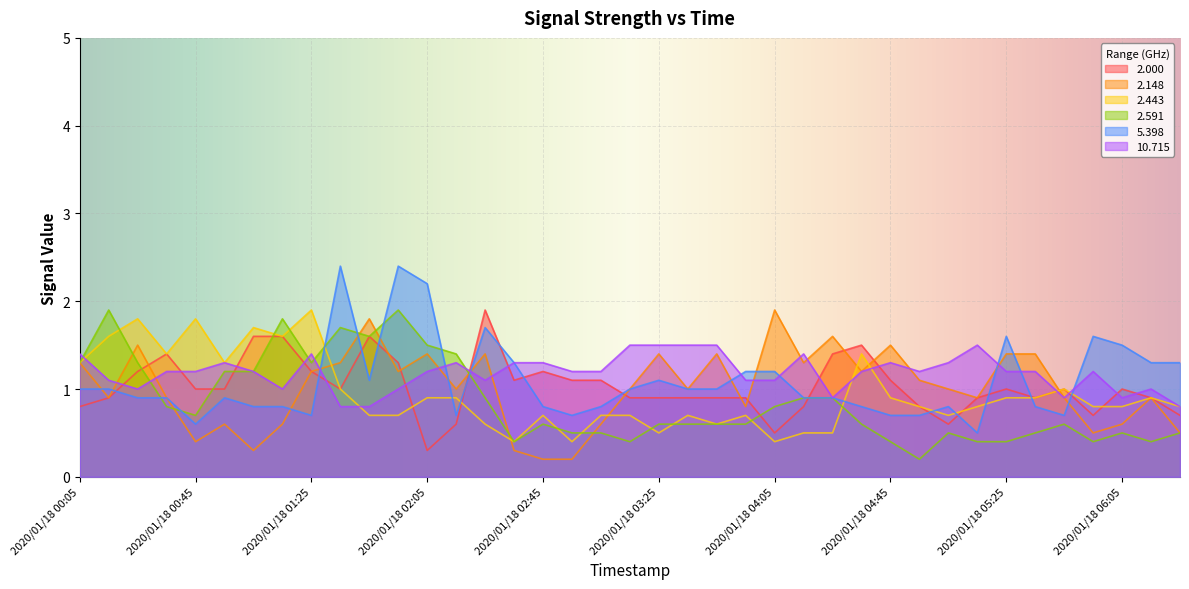

At which label does 2.148 first exceed 1?

2020/01/18 00:05